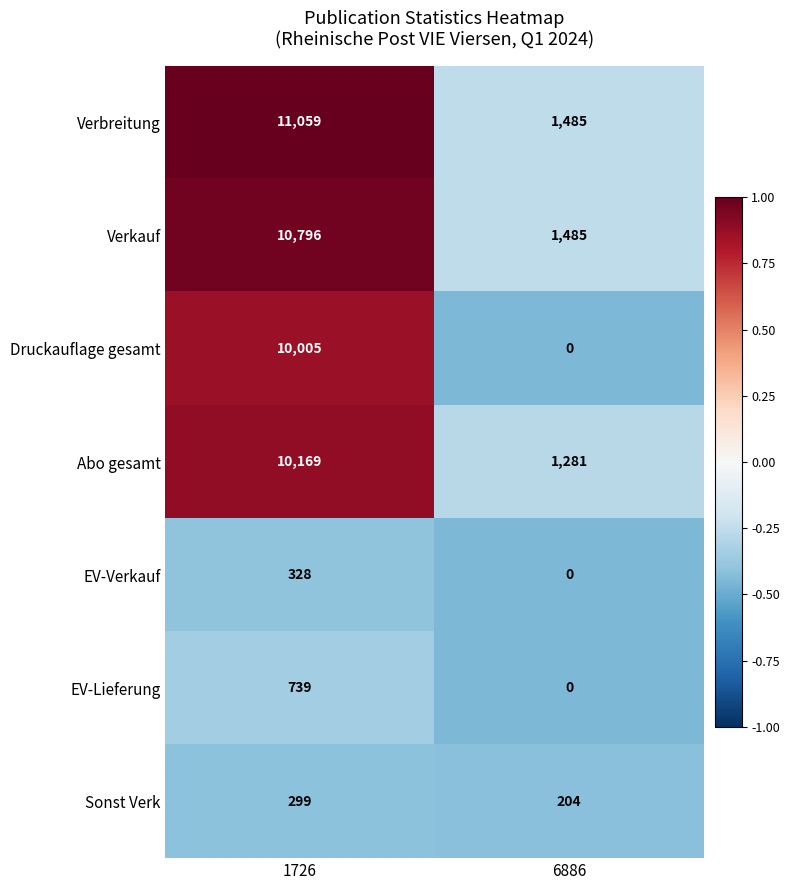

What is the difference between the highest and lowest values at 6886?

1485